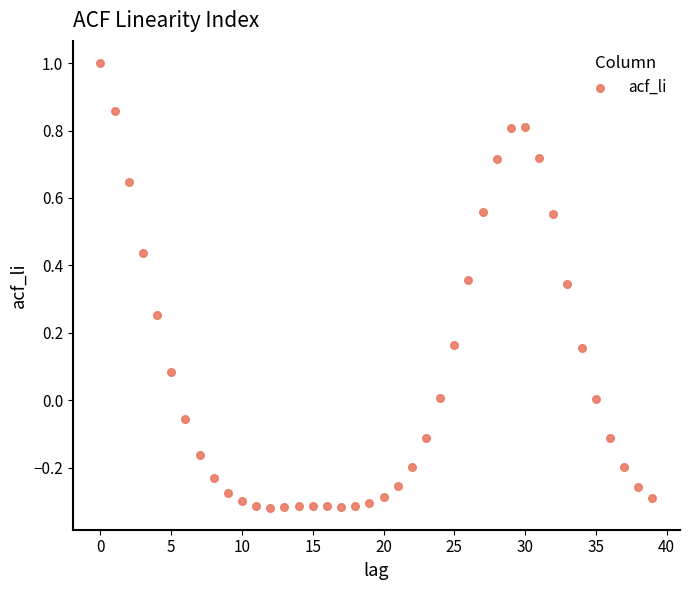

What is the range of Y values (max minus min)?

1.3